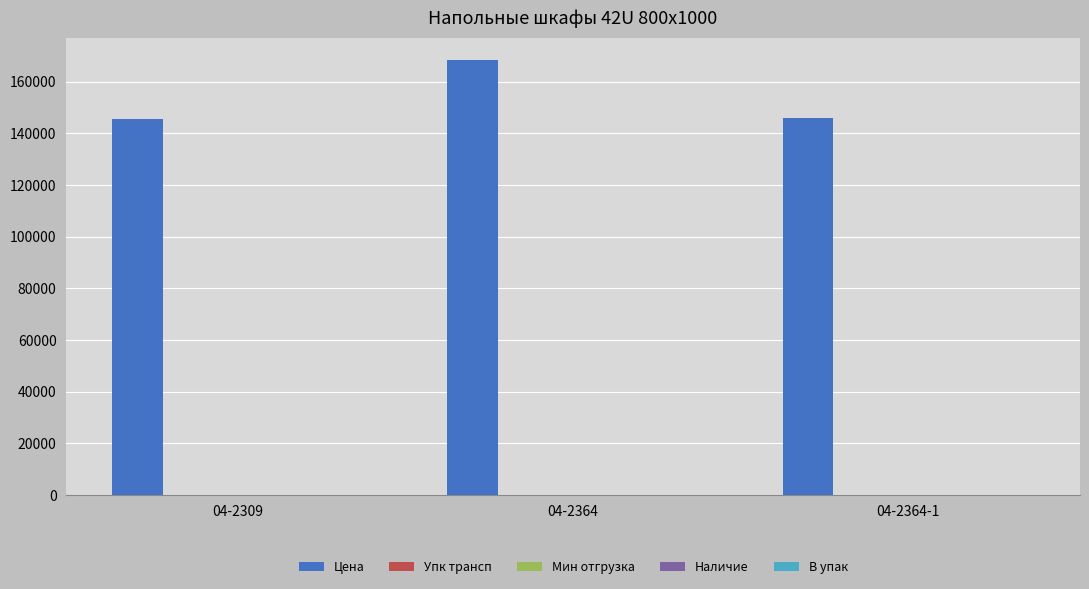

What is the sum of all Цена values?

460120